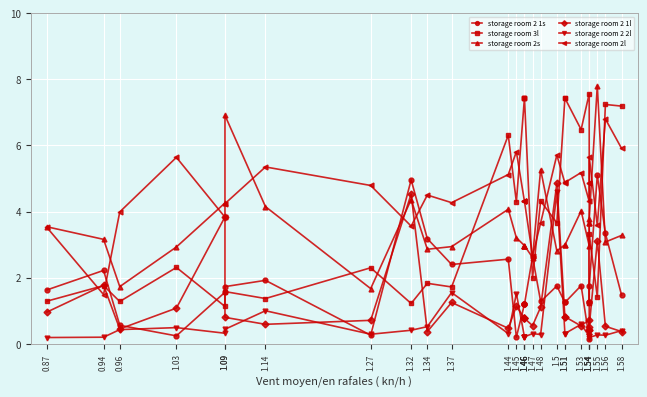

Does the chart display data point markers on the line(s)?

Yes